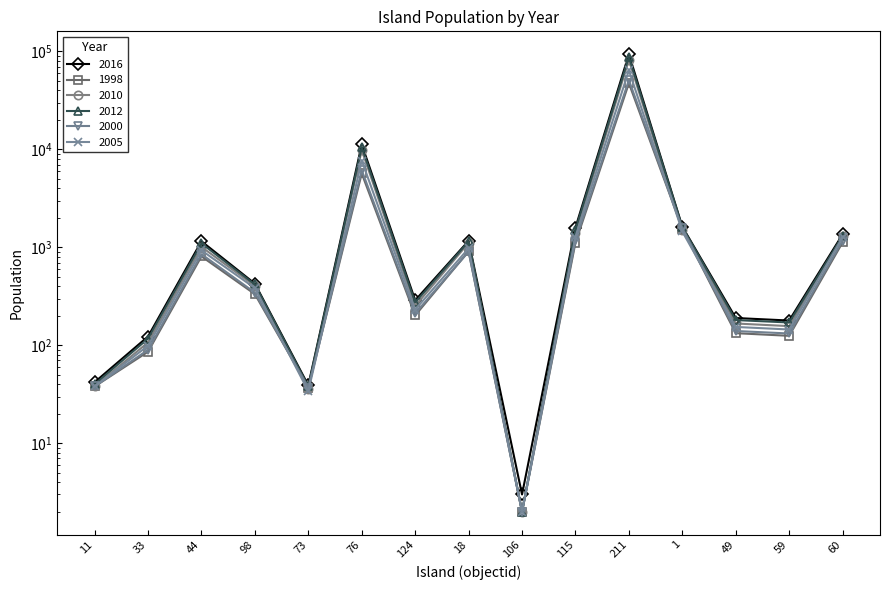

What is the difference between the 2016 values at 76 and 49?

11057